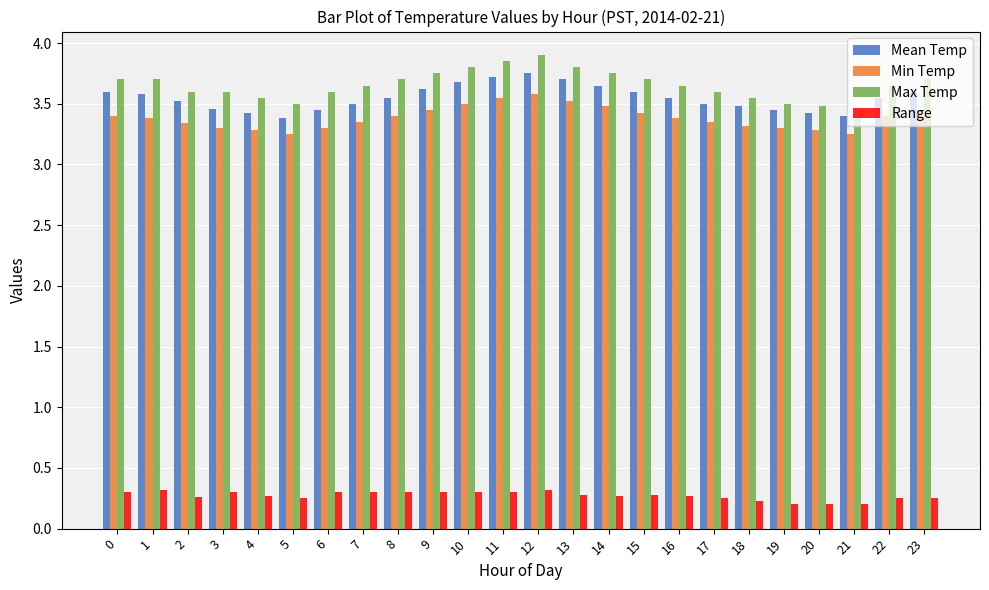

Is the value of Min Temp at 18 greater than the value of Mean Temp at 9?

No